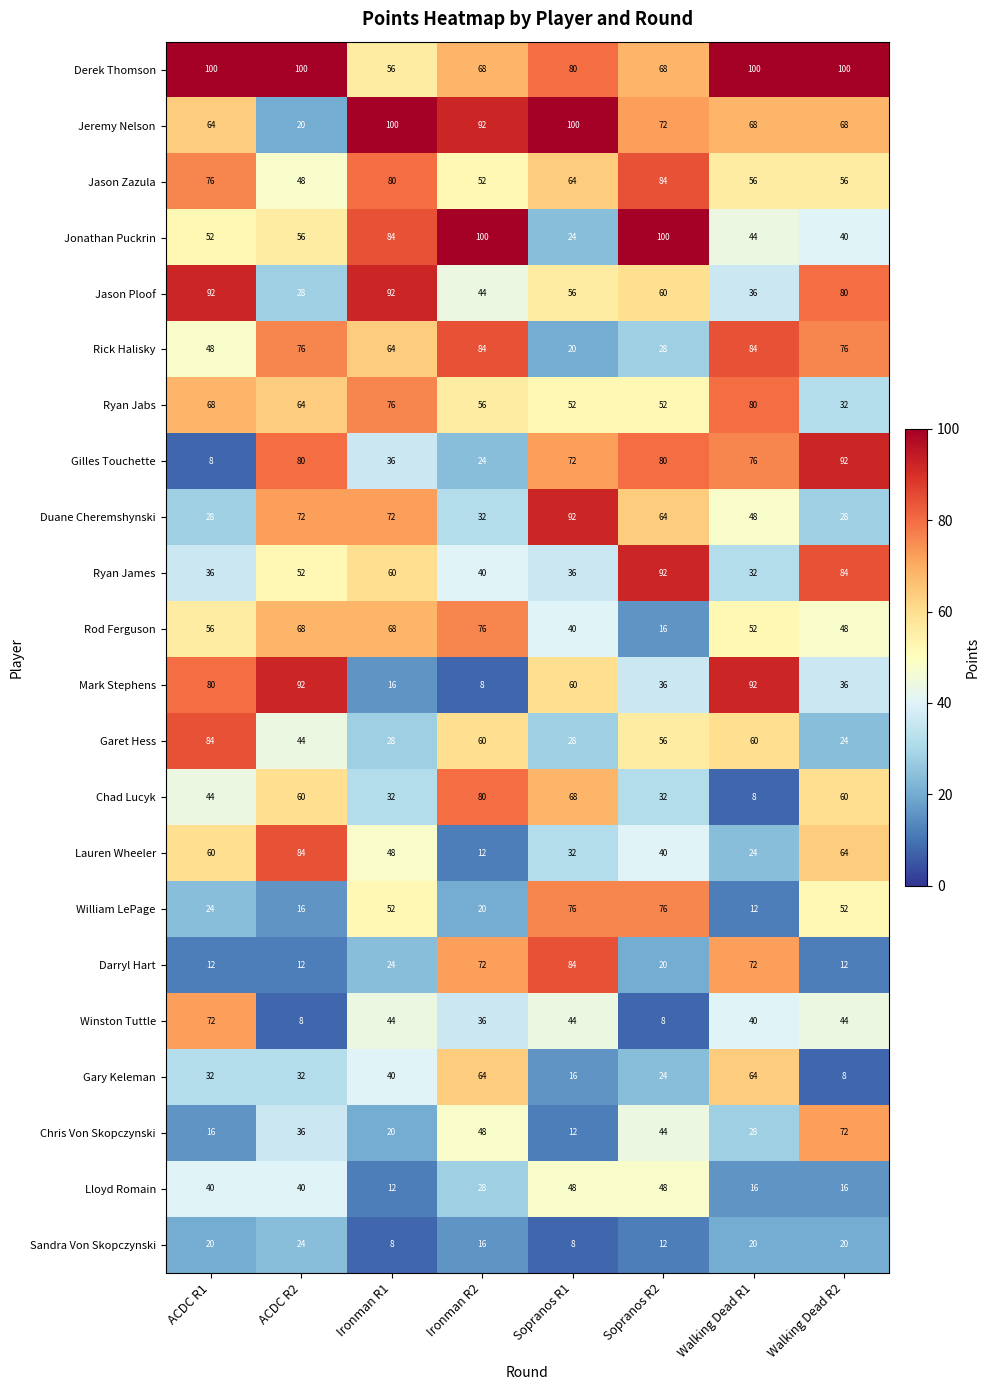

What is the average value of the Rod Ferguson series?

53